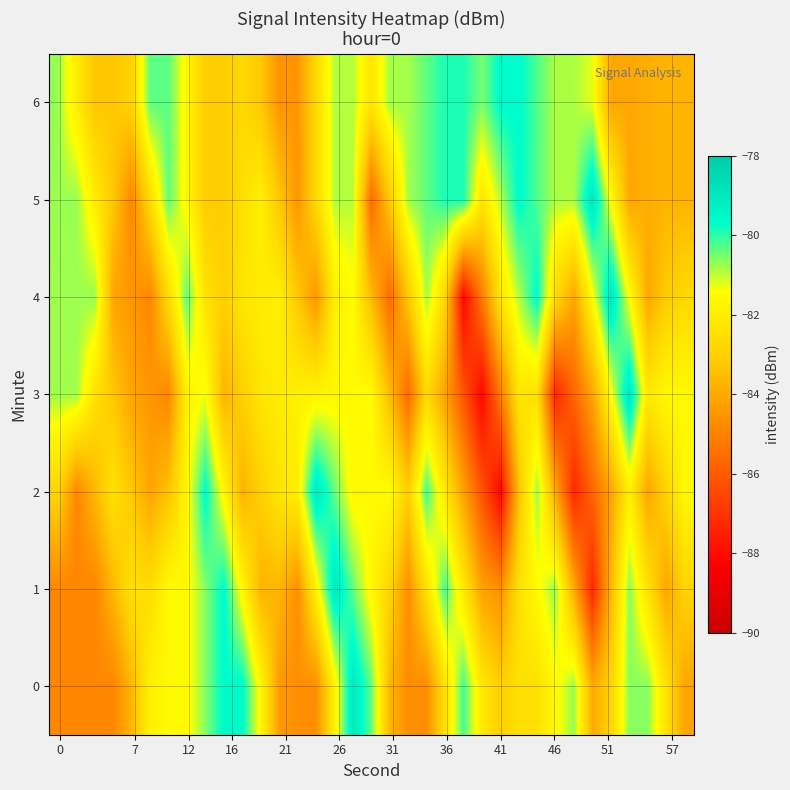

Count the number of data series in this chart.

7